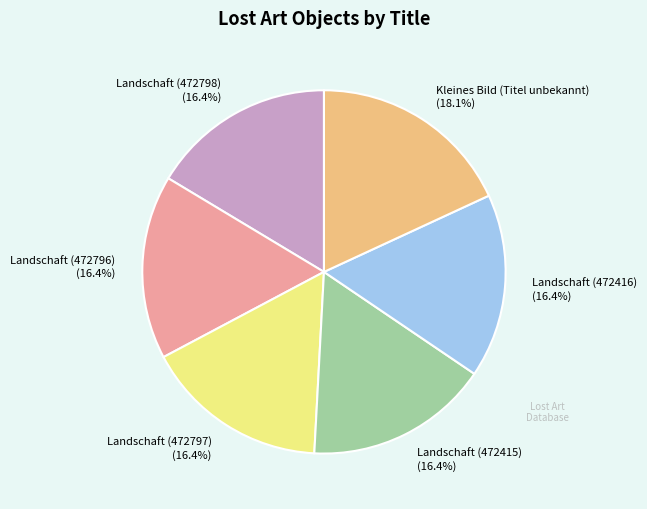

Which slice is the largest?

Kleines Bild (Titel unbekannt)